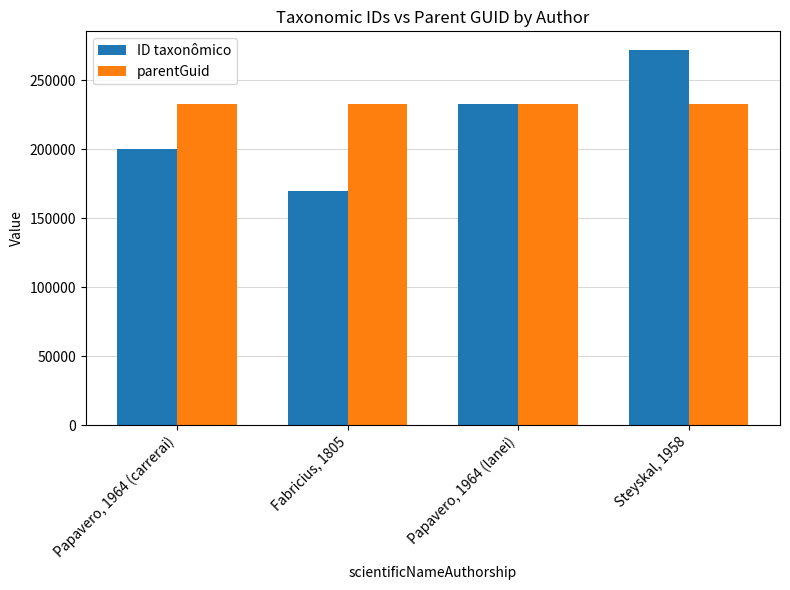

Which label corresponds to the smallest value in the chart?

Fabricius, 1805